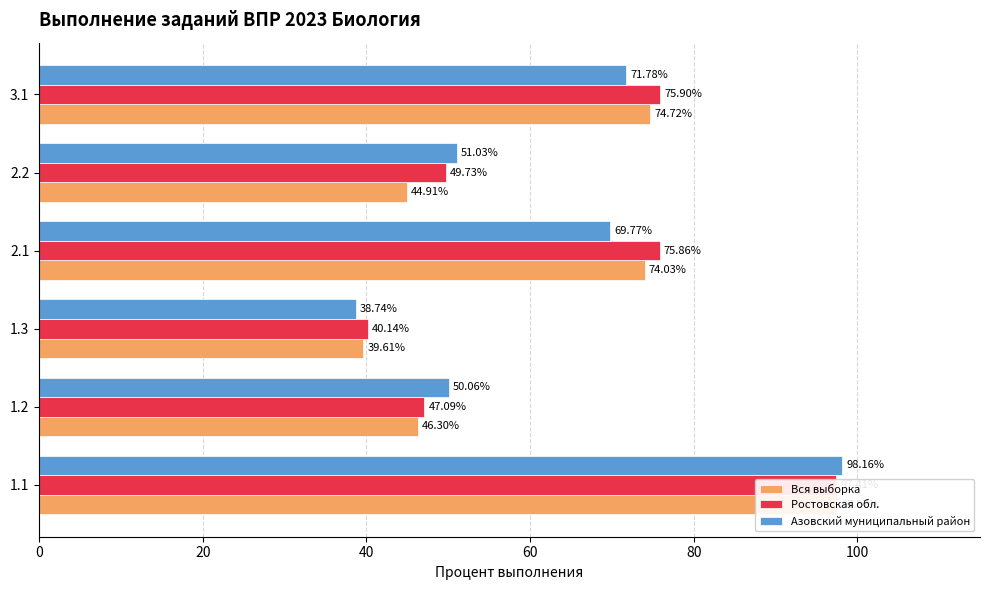

Which series has the largest total across all categories?

Ростовская обл.